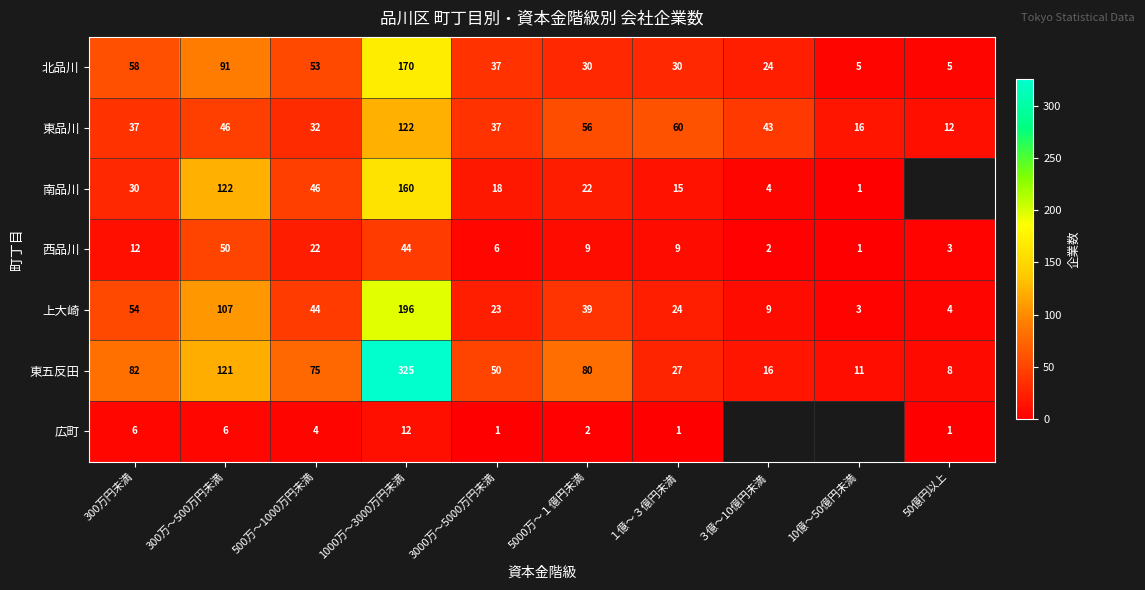

At which category is the sum across all series the highest?

1000万～3000万円未満